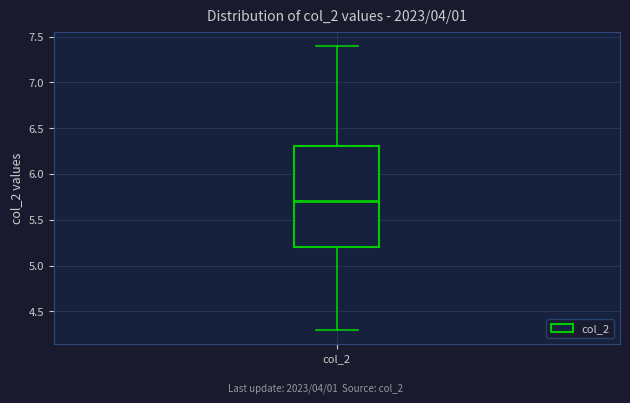

Read this box plot against the y-axis: the position of the median line, the range covered by the box, and the ends of both whiskers. The values are not printed on the chart, so give them approximately, as read against the axis.

median 5.7, box 5.2 to 6.3, whiskers 4.3 to 7.4